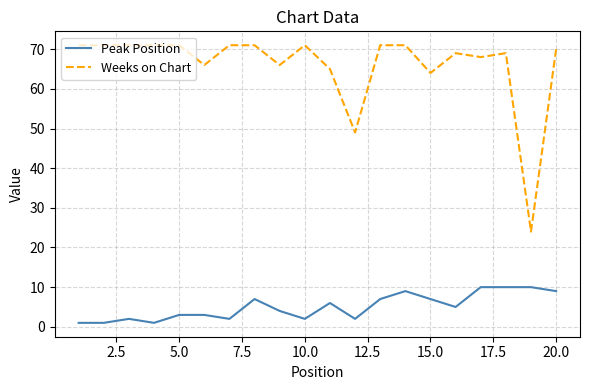

Which series has the widest spread of values?

Weeks on Chart